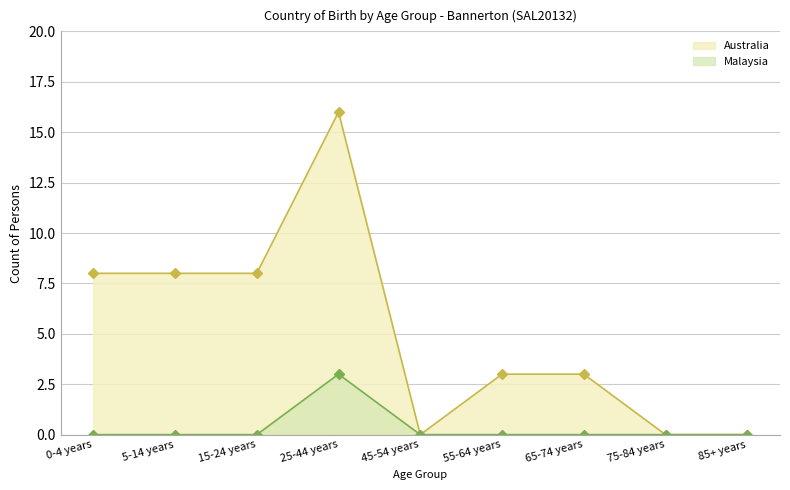

At which category is the sum across all series the highest?

25-44 years